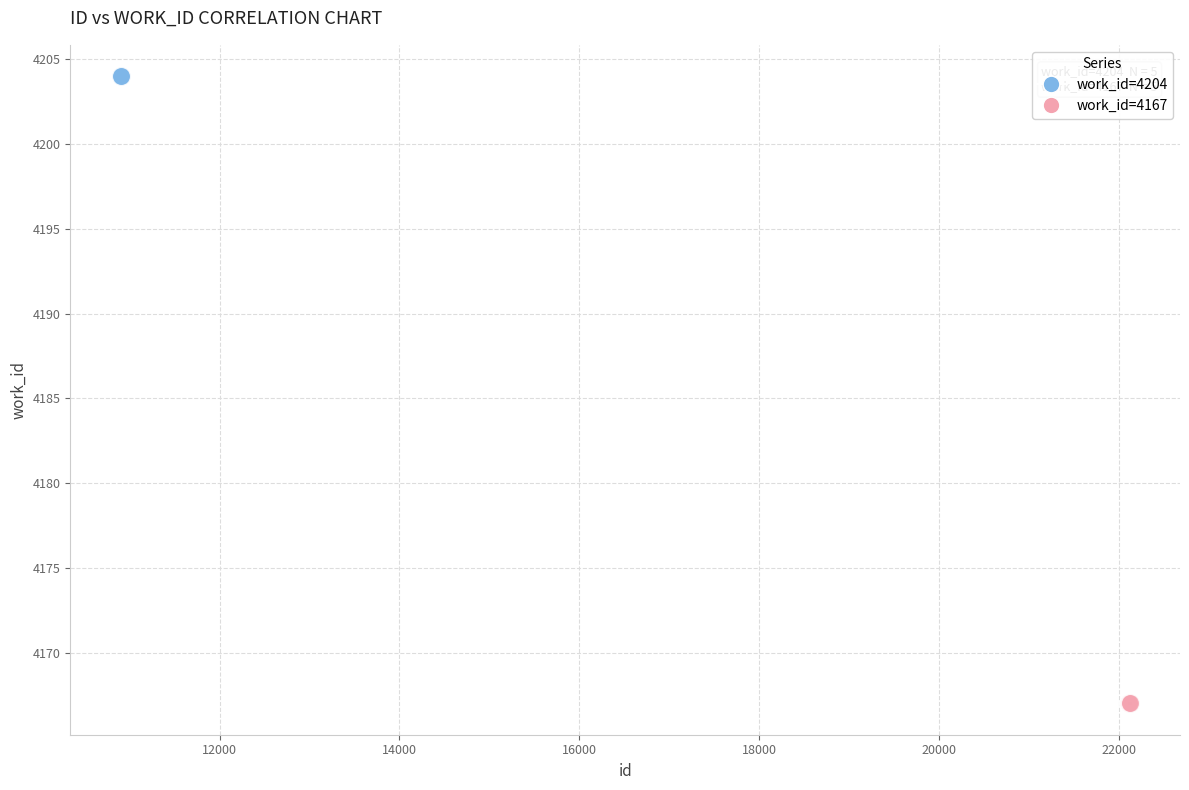

Which series contains the highest Y value?

work_id=4204